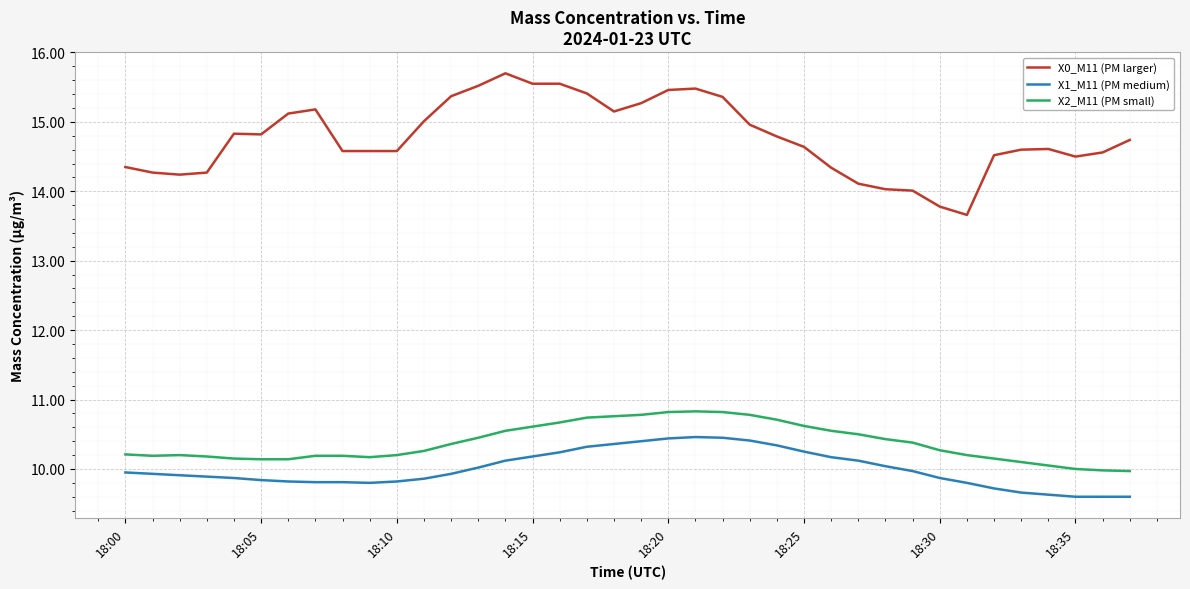

What is the difference between the maximum and minimum values in the X1_M11 (PM medium) series?

0.9